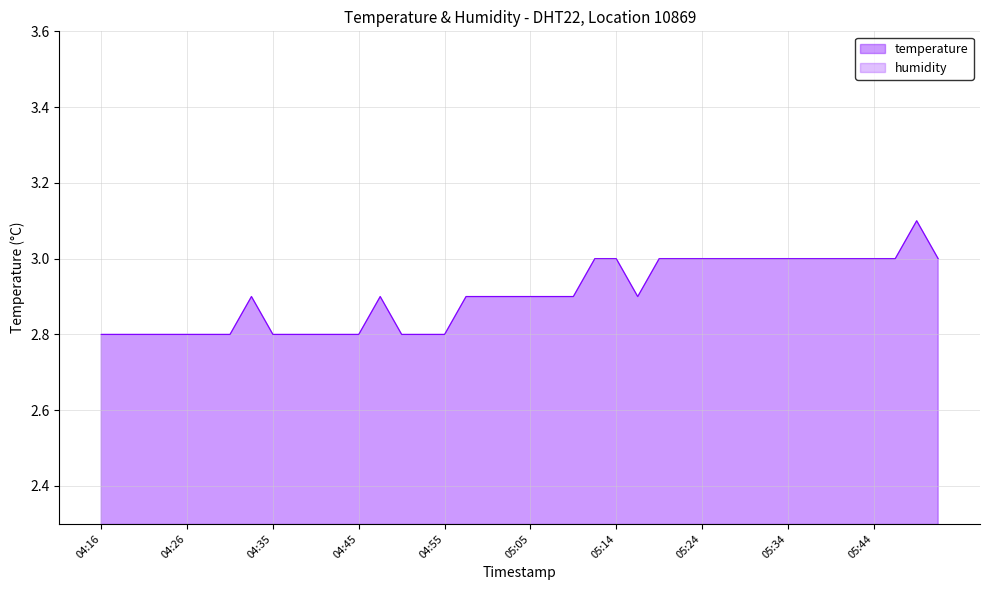

What position from the left is 05:44?

37